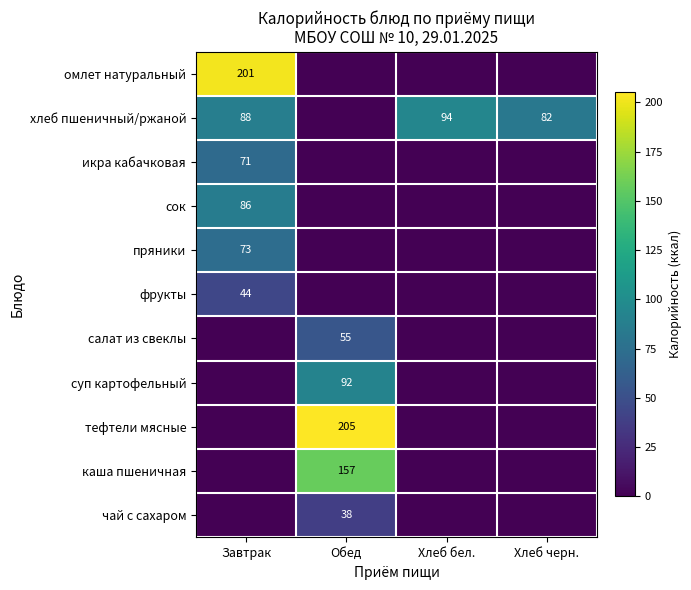

True or false: фрукты has a value of 44 at Завтрак.

True